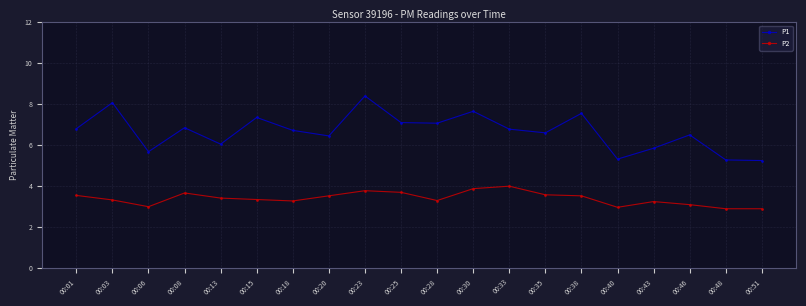

The P2 series shows 6.4 at 00:33. True or false?

False